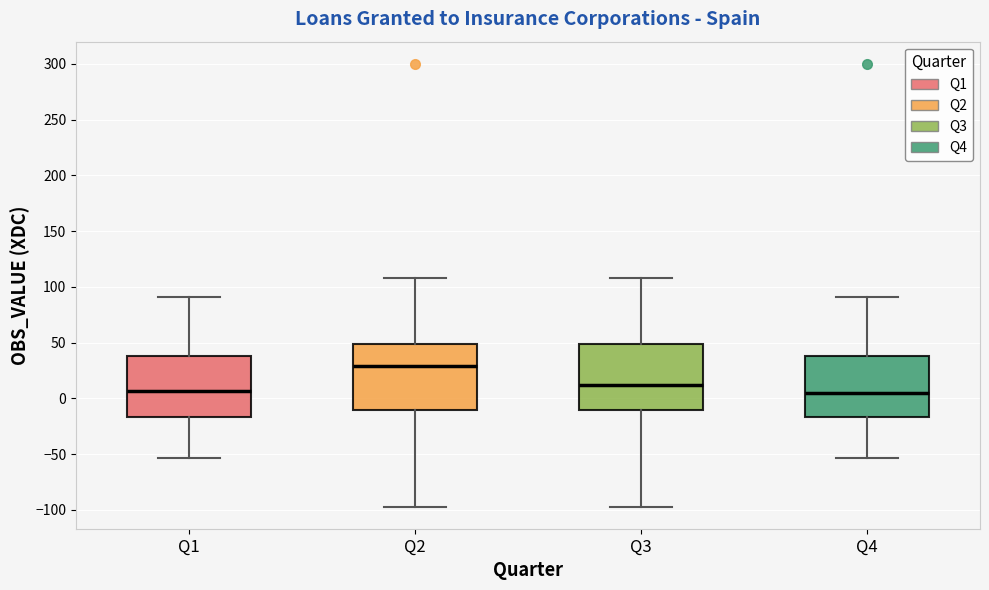

Reading left to right, transcribe this box plot: for each box, give where its median line is, the range the box spans, and where its two whiskers end, as read against the y-axis. The values are not printed on the chart, so give them approximately, as read against the axis.

Q1: median 5, box -15 to 40, whiskers -55 to 90
Q2: median 30, box -10 to 50, whiskers -95 to 110
Q3: median 10, box -10 to 50, whiskers -95 to 110
Q4: median 5, box -15 to 40, whiskers -55 to 90